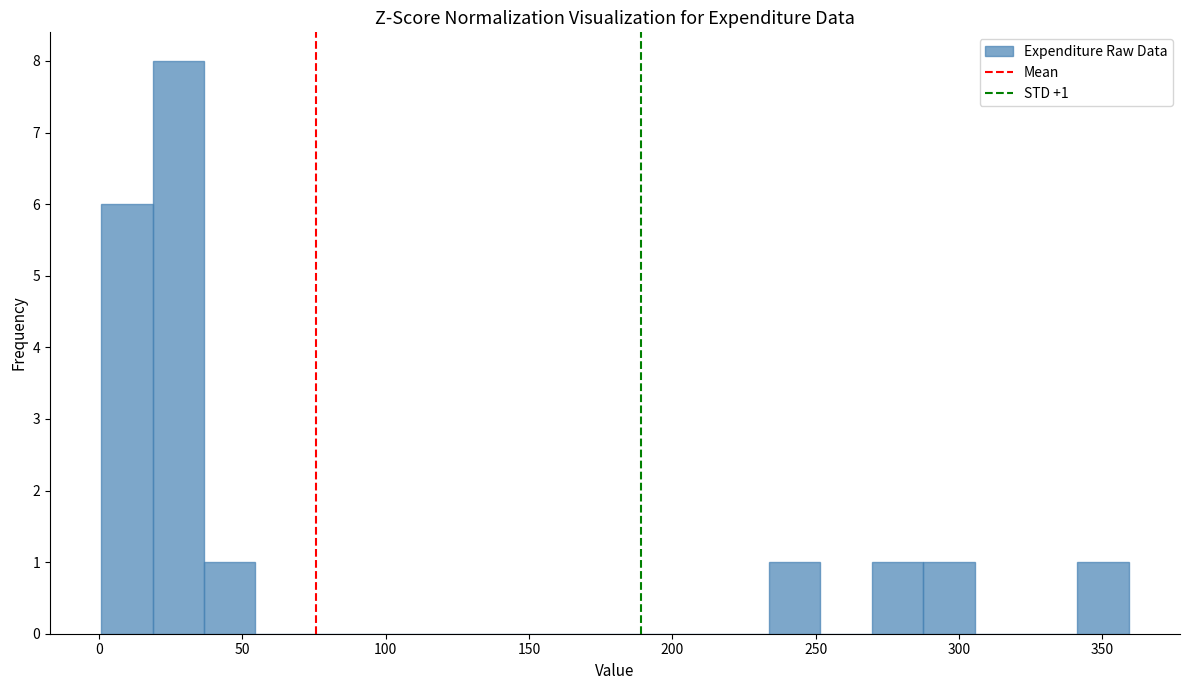

Read against the x-axis, roughly where is the centre of the tallest bar?

30